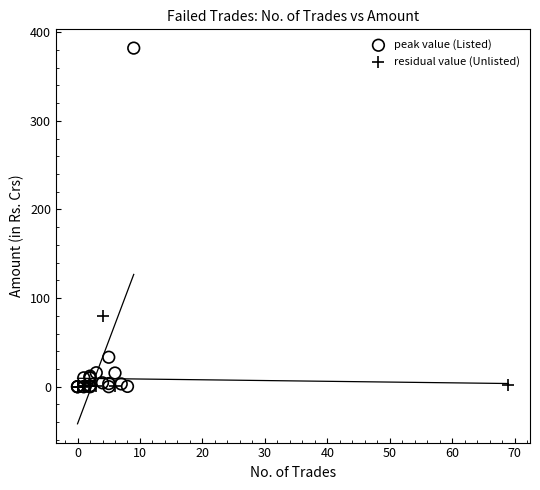

Which series reaches the maximum Y coordinate?

peak value (Listed)